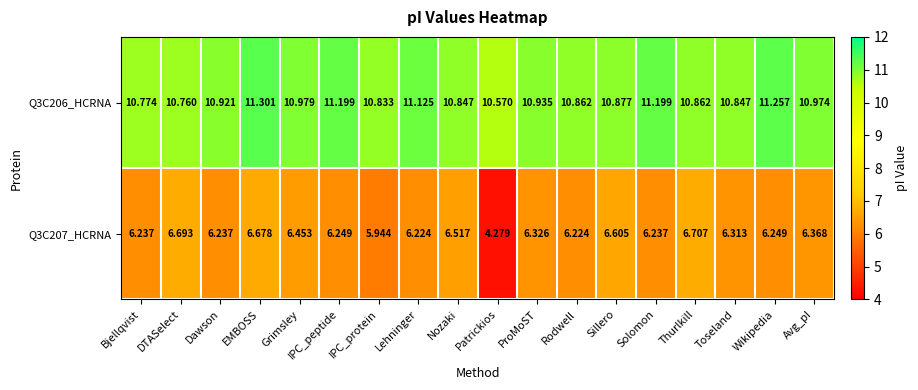

Where is Q3C206_HCRNA nearest to the value 10?

Patrickios